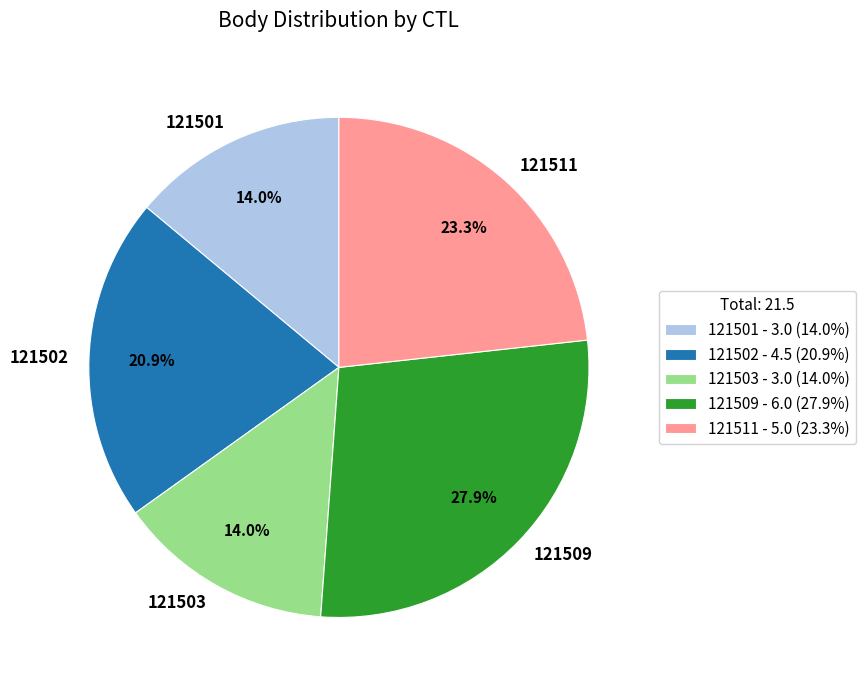

Combined, what portion of the pie is 121502 and 121509?

48.8%